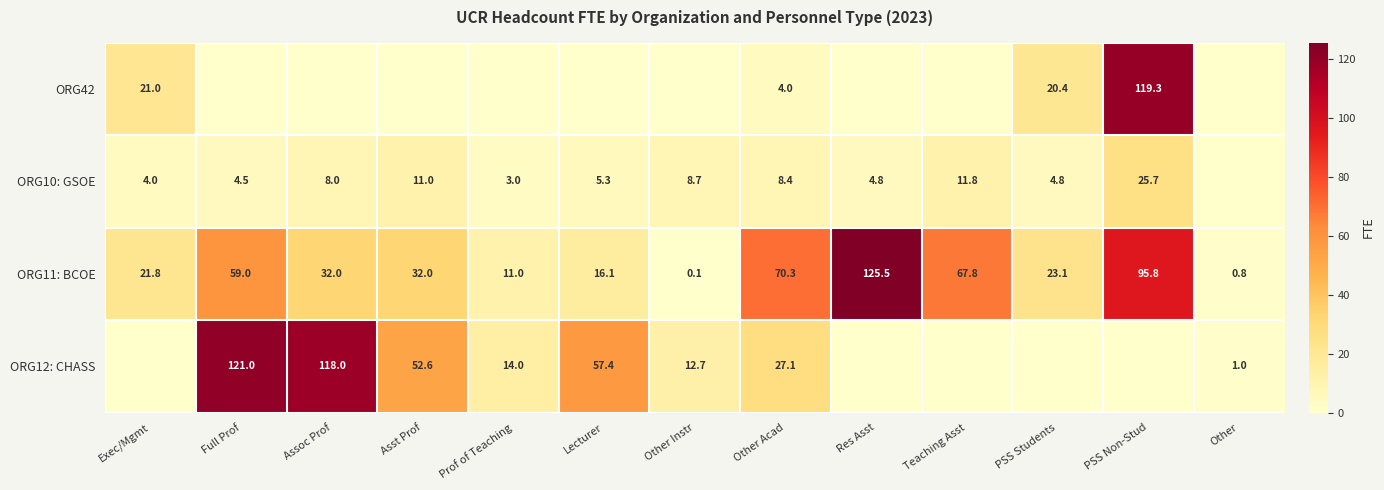

Which category has the lowest value in the ORG11: BCOE series?

Other Instr